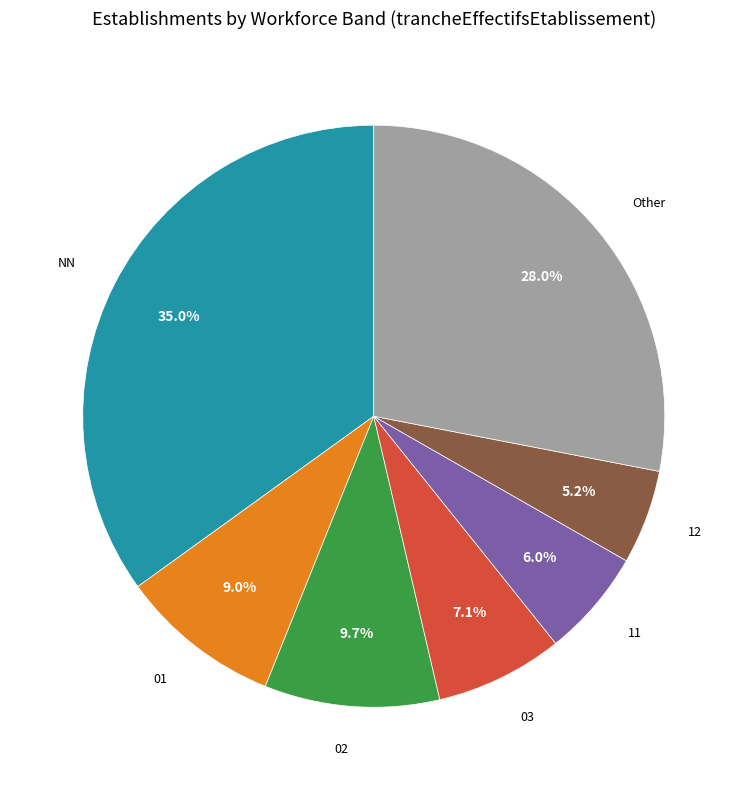

Does any single category account for the majority?

No